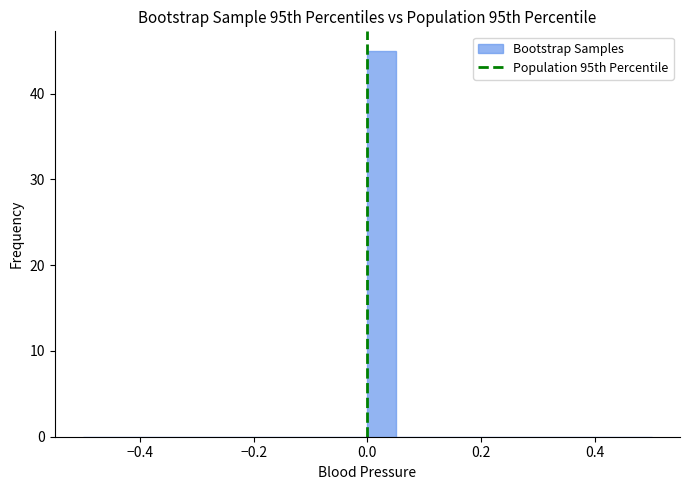

Read against the x-axis, roughly where is the centre of the tallest bar?

0.02